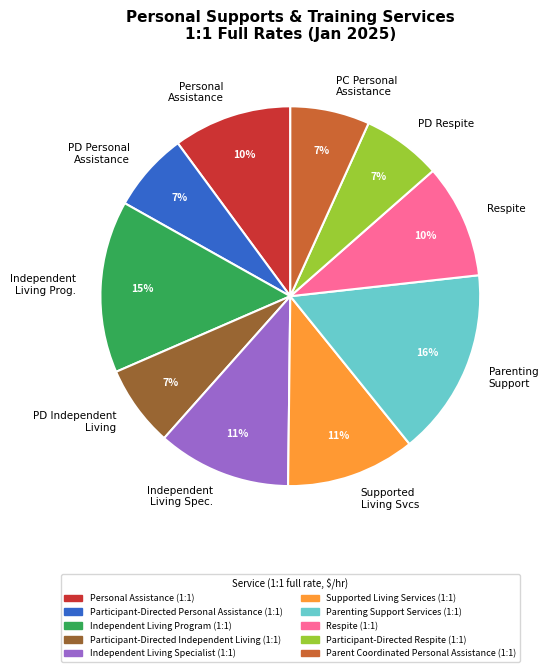

Is there a majority slice in this chart?

No